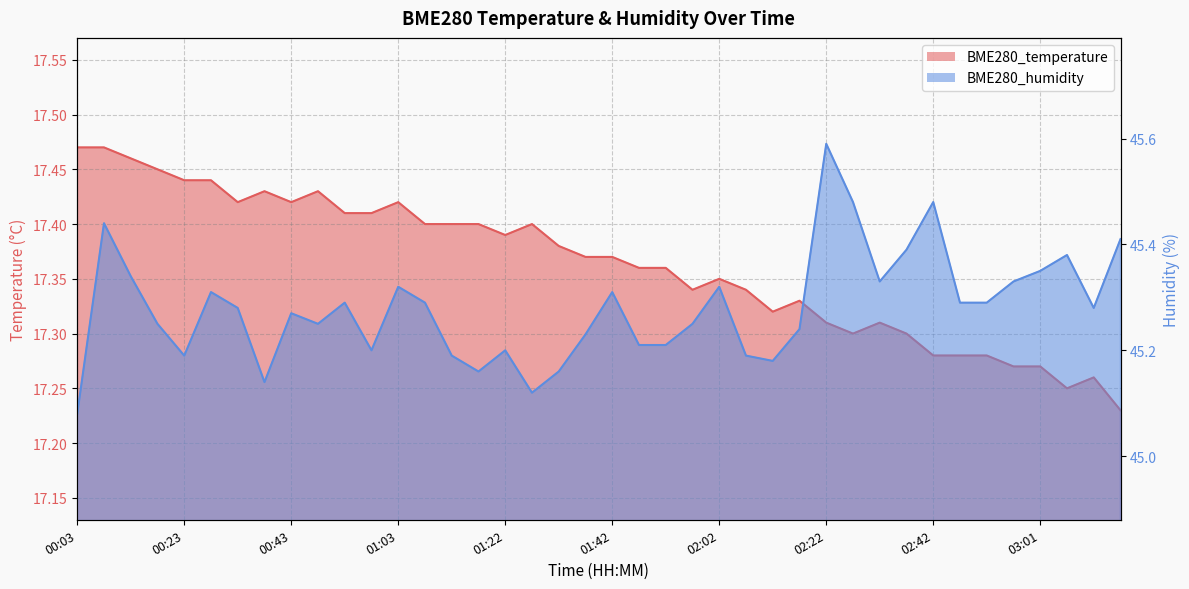

Which category has the lowest value across all series?

03:16